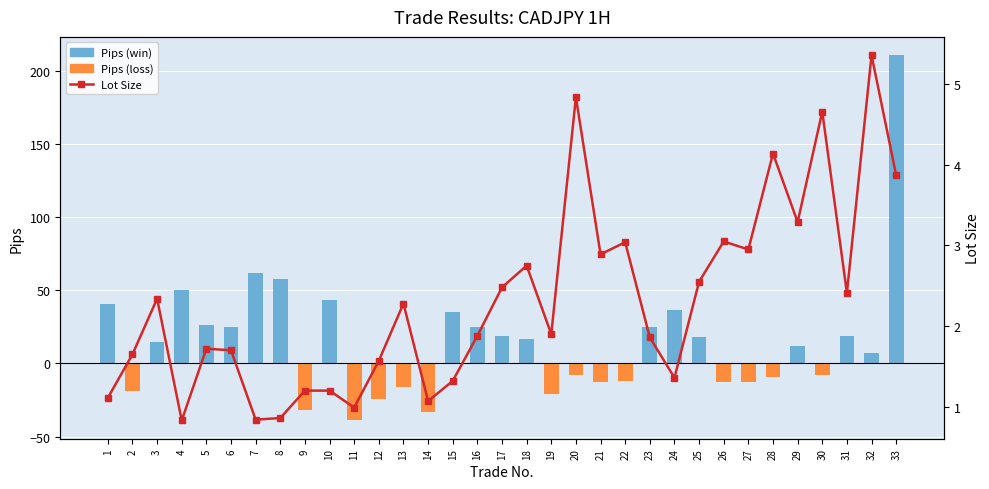

Are the bars grouped side by side (vs. stacked)?

Yes